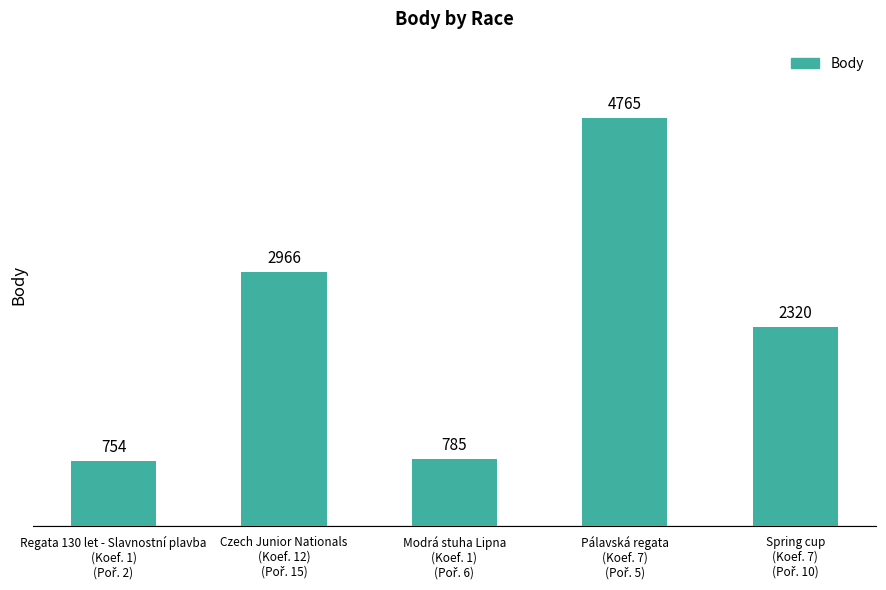

What is the difference between the maximum and minimum values?

4011